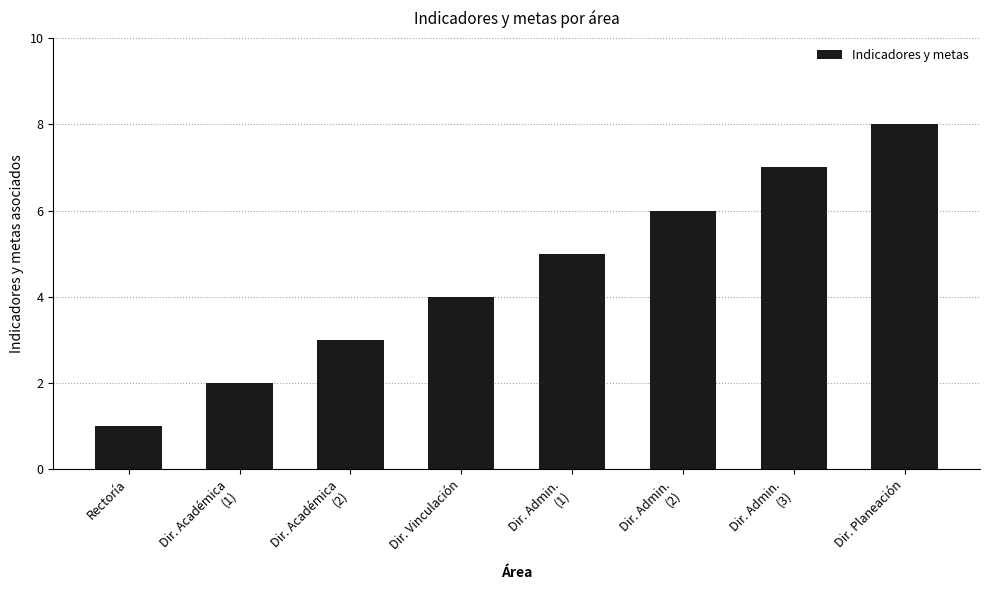

Read the value at Dir. Planeación.

8